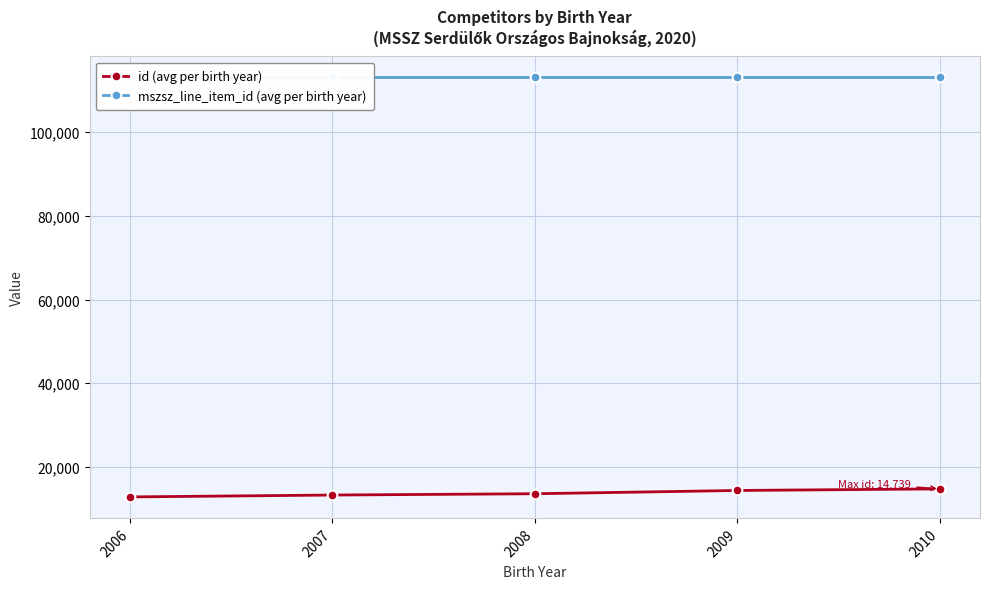

What is the approximate value of id (avg per birth year) at 2010, to the nearest 100?

14700